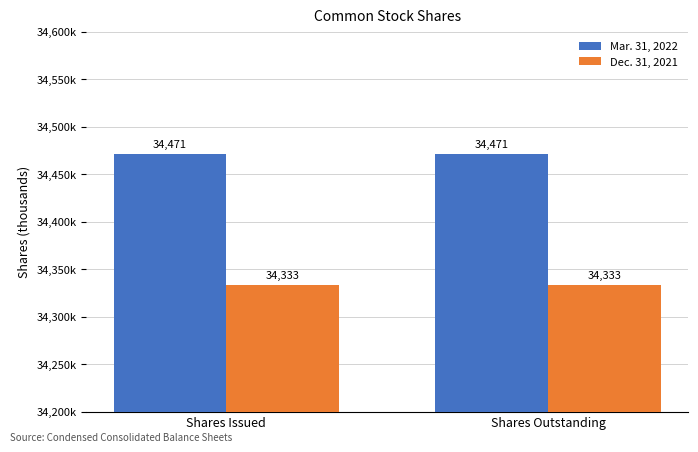

What are all the series names shown in the legend?

Mar. 31, 2022, Dec. 31, 2021